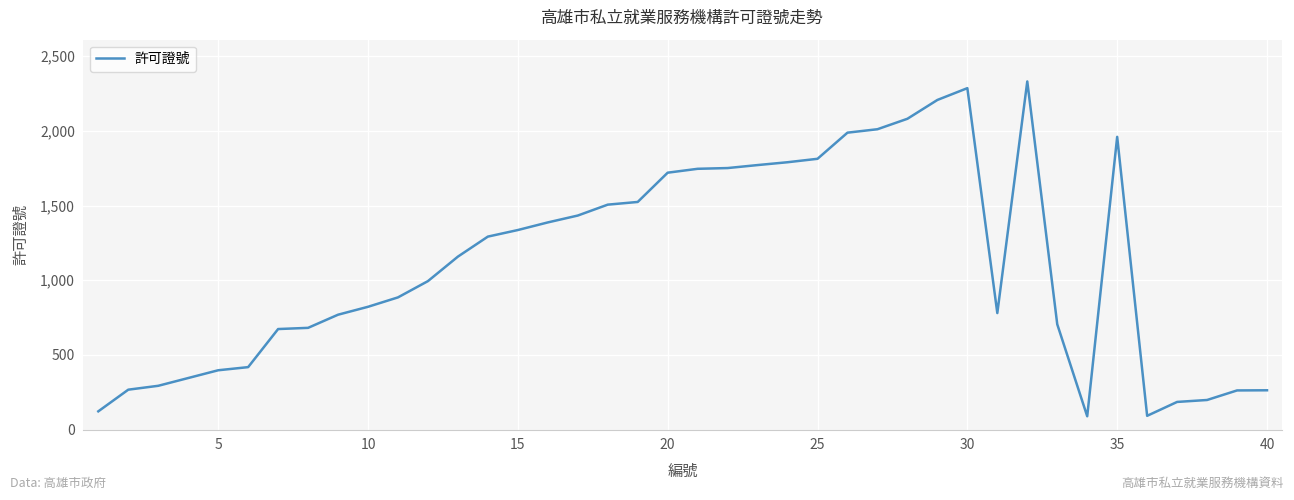

What is the difference between the maximum and minimum values?

2242